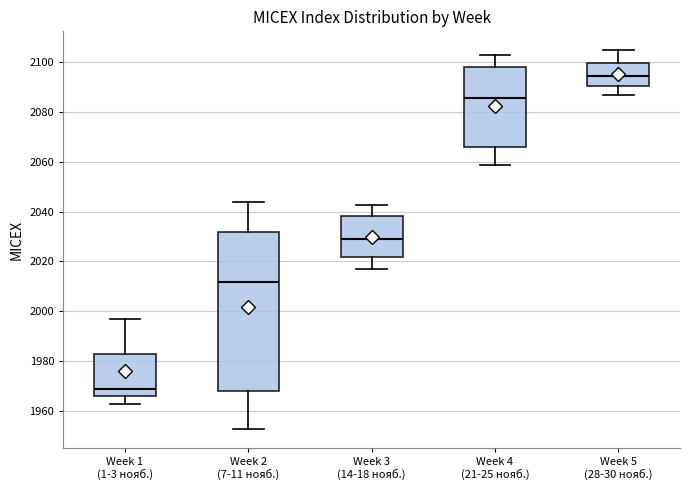

Reading left to right, read every box against the y-axis: the position of its median line, the range the box covers, and the ends of its whiskers. The values are not printed on the chart, so give them approximately, as read against the axis.

Week 1 (1-3 нояб.): median 1968, box 1966 to 1982, whiskers 1962 to 1996
Week 2 (7-11 нояб.): median 2012, box 1968 to 2032, whiskers 1952 to 2044
Week 3 (14-18 нояб.): median 2028, box 2022 to 2038, whiskers 2018 to 2042
Week 4 (21-25 нояб.): median 2086, box 2066 to 2098, whiskers 2058 to 2102
Week 5 (28-30 нояб.): median 2094, box 2090 to 2100, whiskers 2086 to 2104